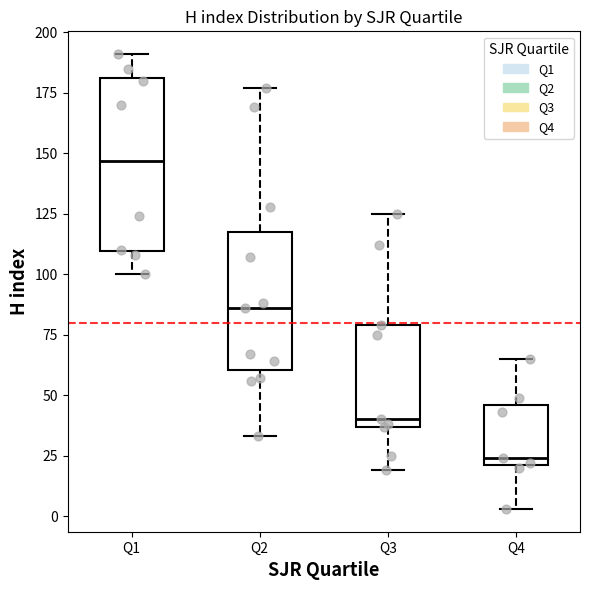

Which box has the lowest median line?

Q4